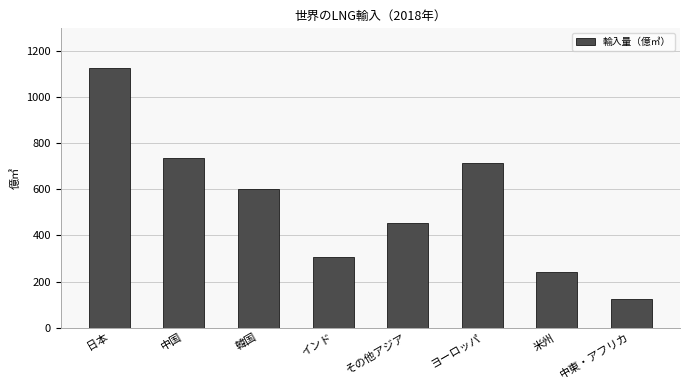

Approximately how many times larger is the value at 日本 compared to インド?

3.7